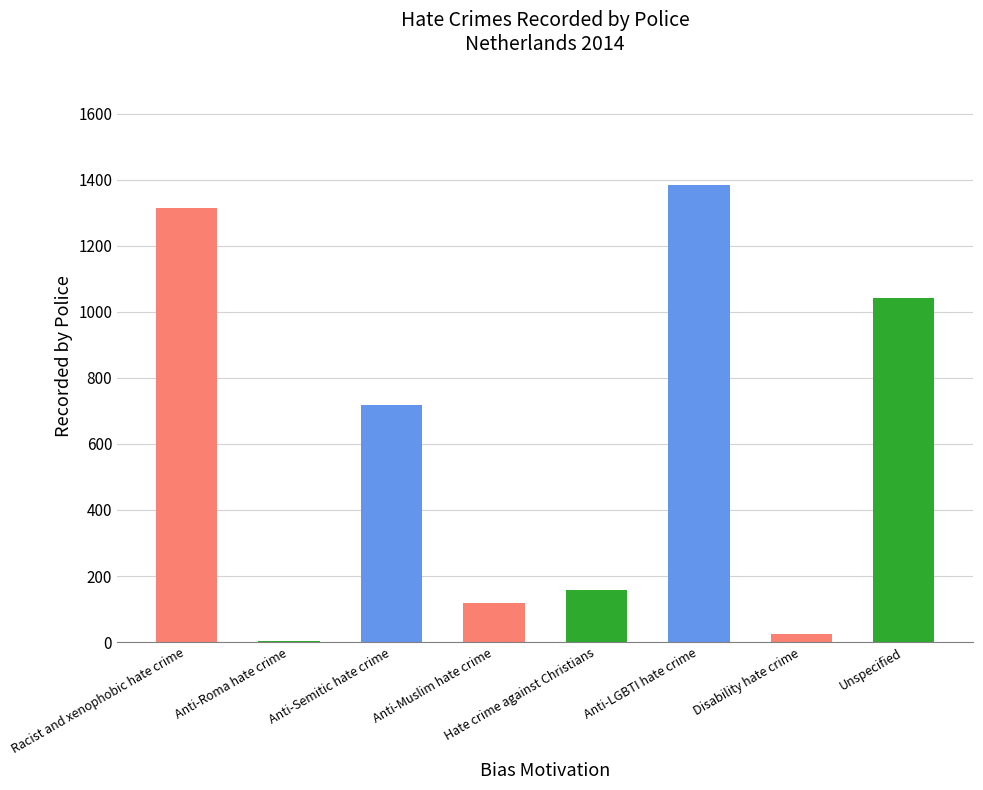

Between Anti-Muslim hate crime and Anti-Semitic hate crime, which is larger?

Anti-Semitic hate crime